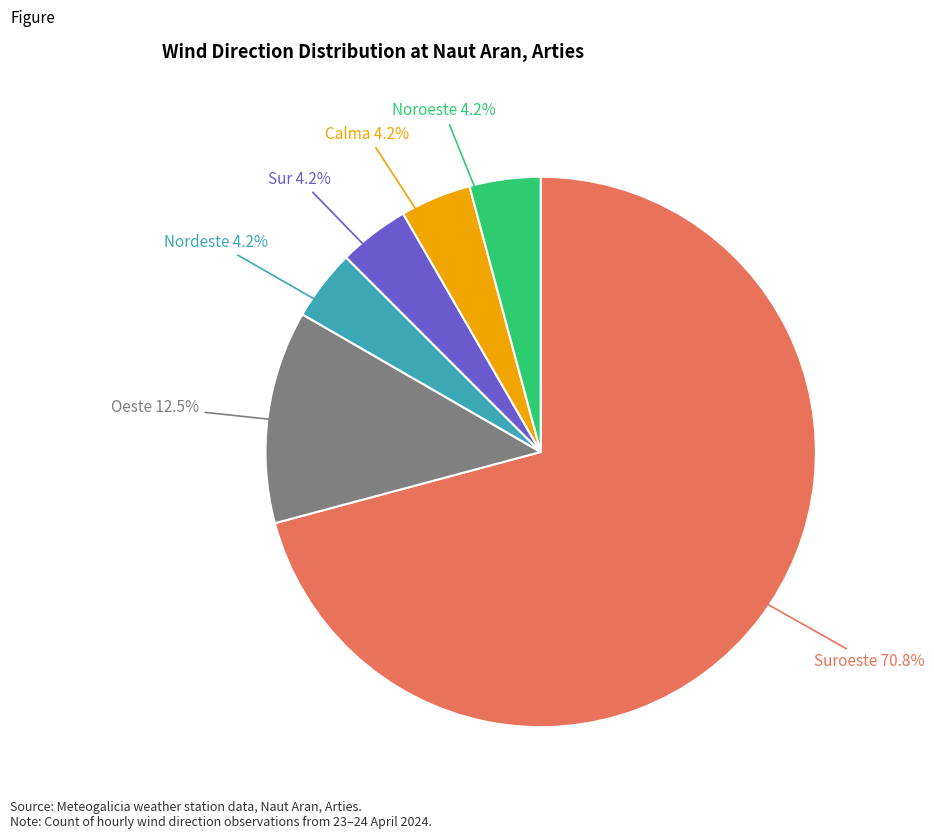

Is there any slice that represents more than half of the pie?

Yes